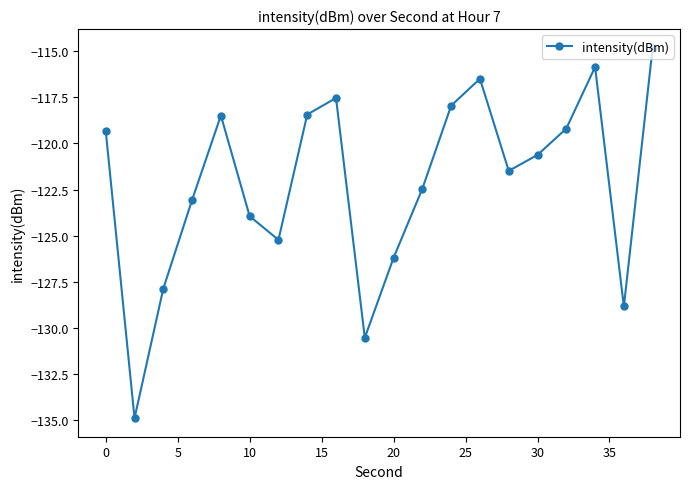

How many interior local valleys (lower than both neighbors) does the data have?

5